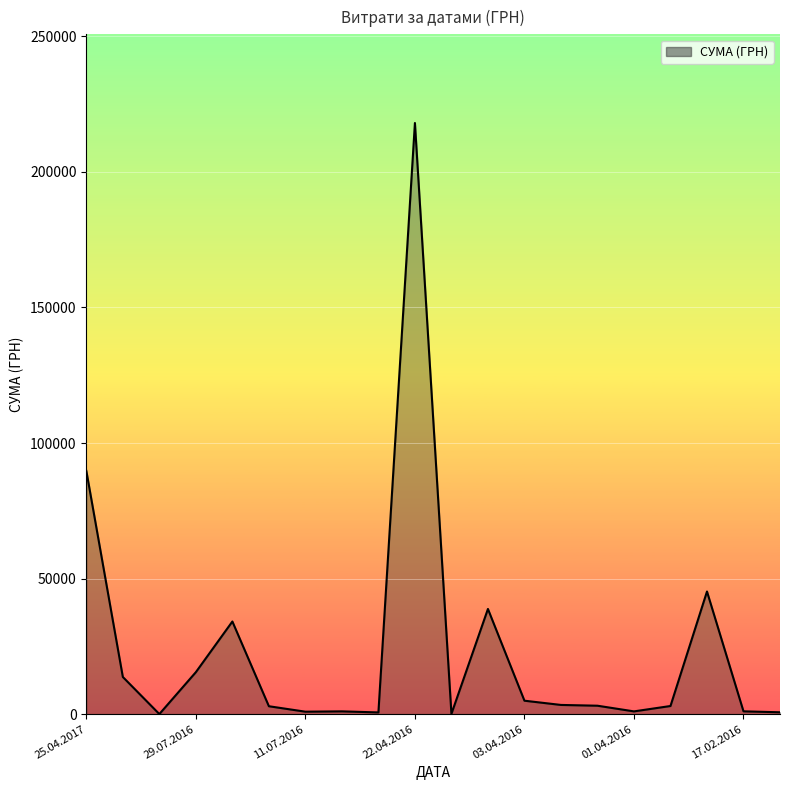

How many lines are shown in the chart?

1